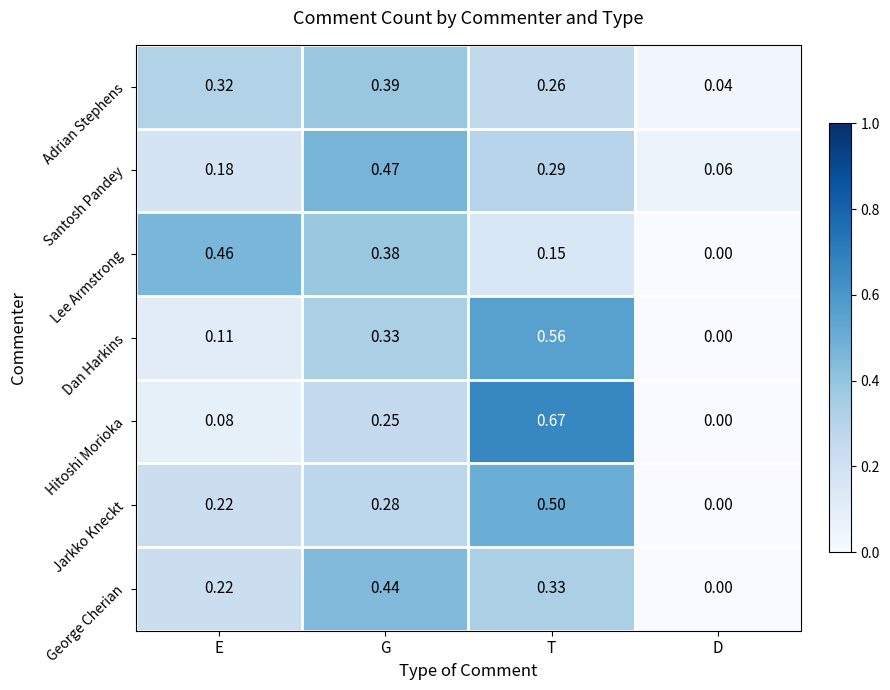

At how many categories does at least one series exceed 0?

4